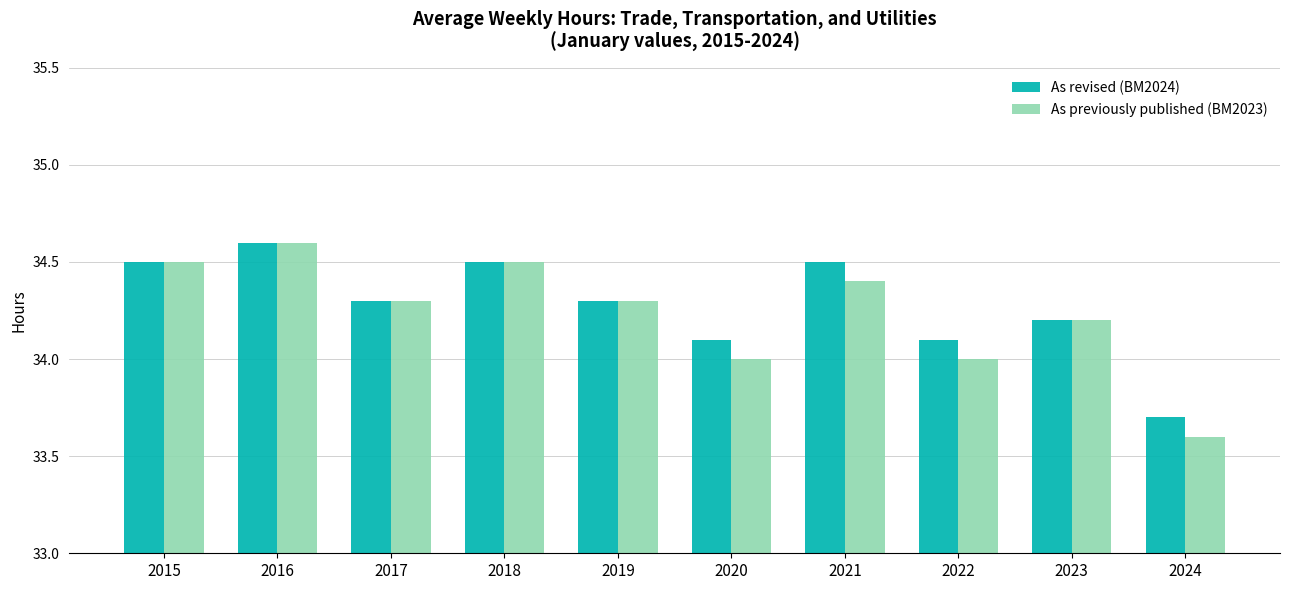

What is the difference between the maximum and minimum values in the As revised (BM2024) series?

0.9